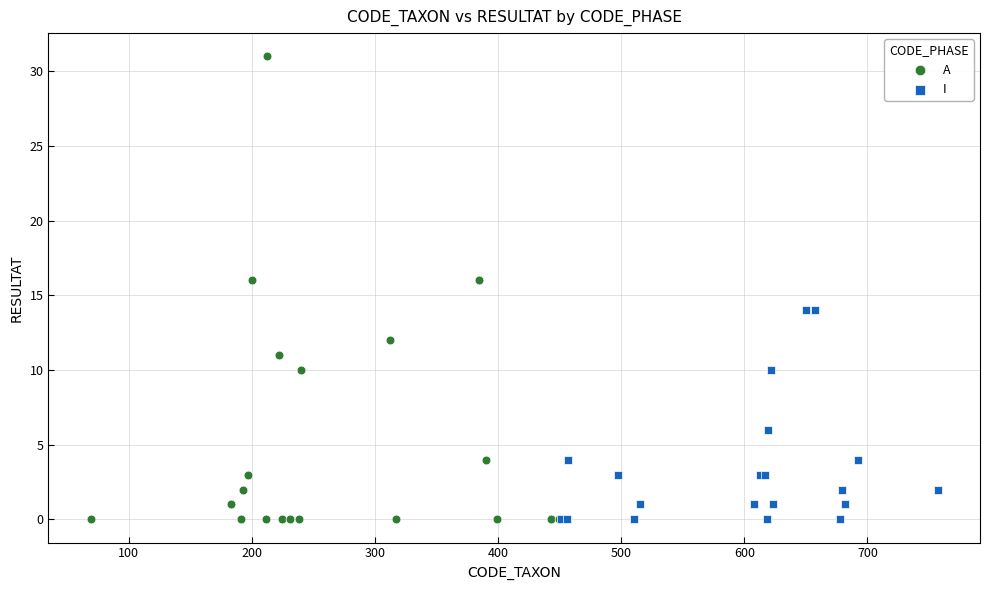

Which series reaches the maximum Y coordinate?

A